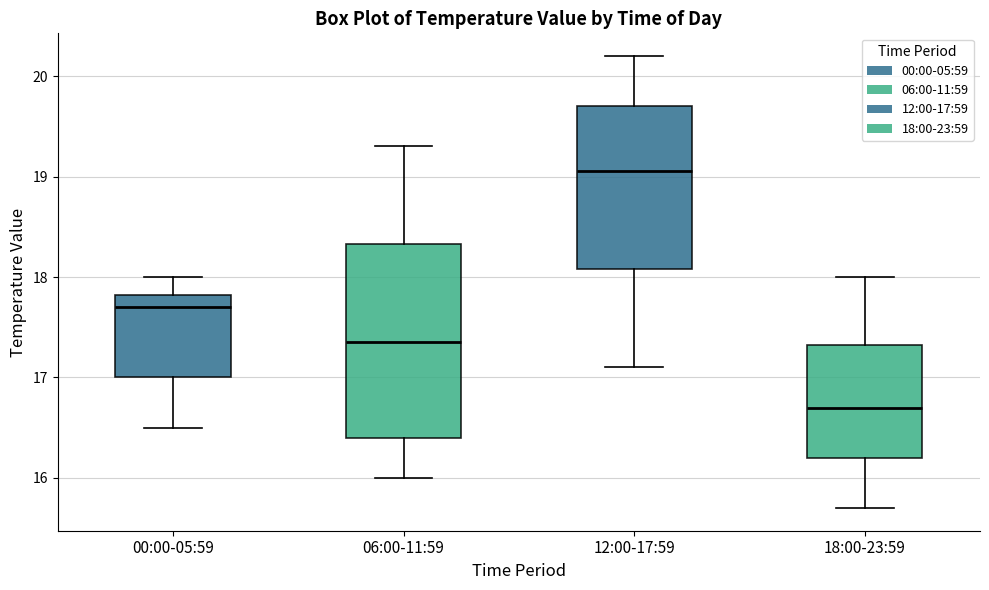

Reading left to right, transcribe this box plot: for each box, give where its median line is, the range the box spans, and where its two whiskers end, as read against the y-axis. The values are not printed on the chart, so give them approximately, as read against the axis.

00:00-05:59: median 17.7, box 17.0 to 17.8, whiskers 16.5 to 18.0
06:00-11:59: median 17.4, box 16.4 to 18.3, whiskers 16.0 to 19.3
12:00-17:59: median 19.1, box 18.1 to 19.7, whiskers 17.1 to 20.2
18:00-23:59: median 16.7, box 16.2 to 17.3, whiskers 15.7 to 18.0